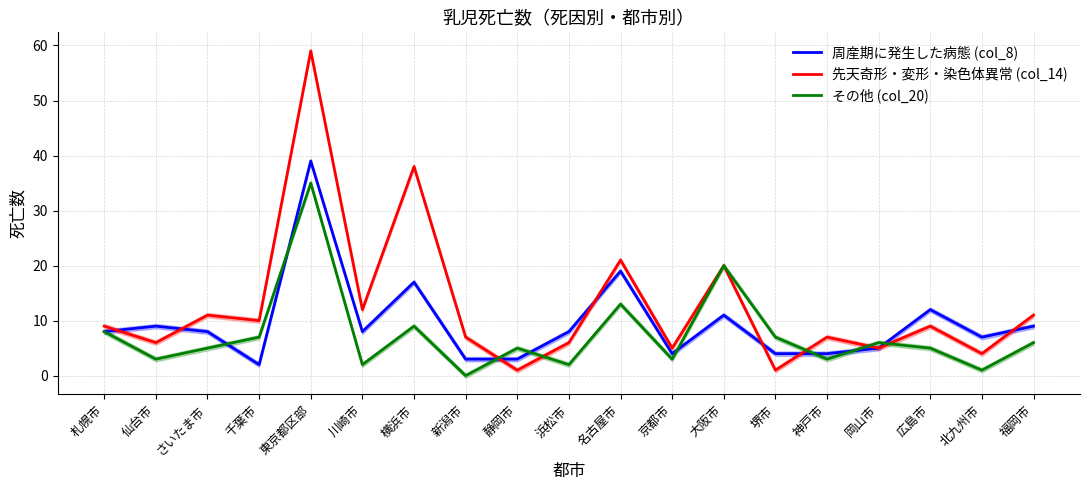

List the labels in order of 先天奇形・変形・染色体異常 (col_14) value, smallest first.

静岡市, 堺市, 北九州市, 京都市, 岡山市, 仙台市, 浜松市, 新潟市, 神戸市, 札幌市, 広島市, 千葉市, さいたま市, 福岡市, 川崎市, 大阪市, 名古屋市, 横浜市, 東京都区部